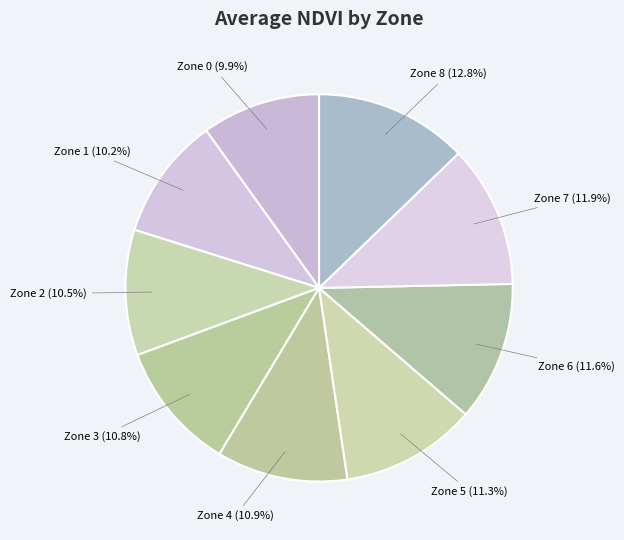

What is the ratio of the value at Zone 7 to the value at Zone 4?

1.1